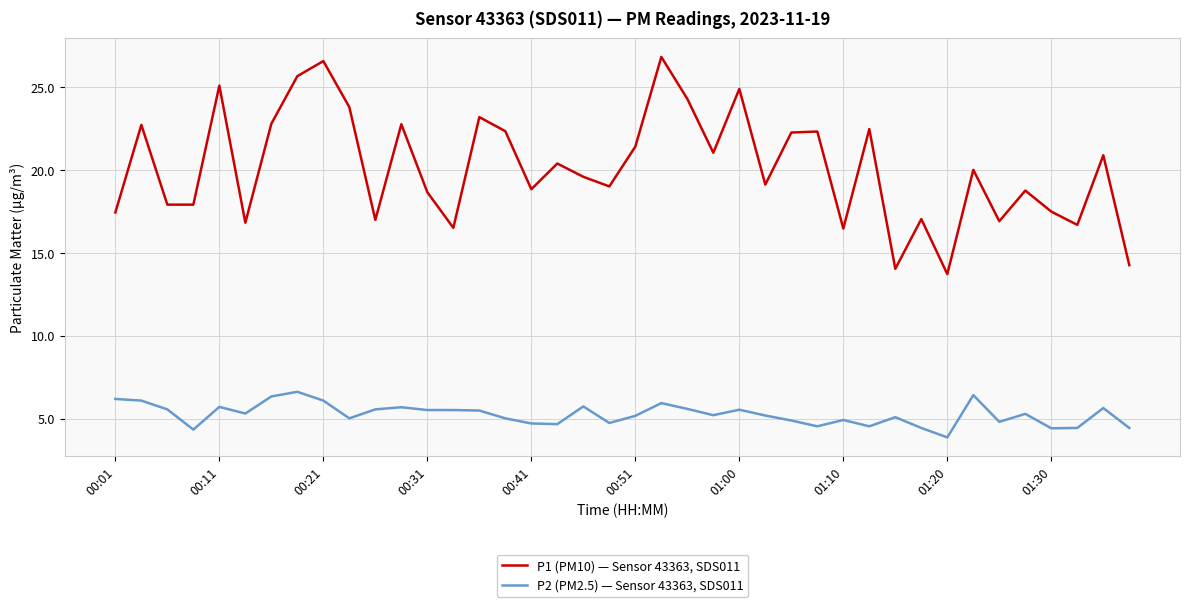

How many interior local peaks does the P1 (PM10) — Sensor 43363, SDS011 series have?

14